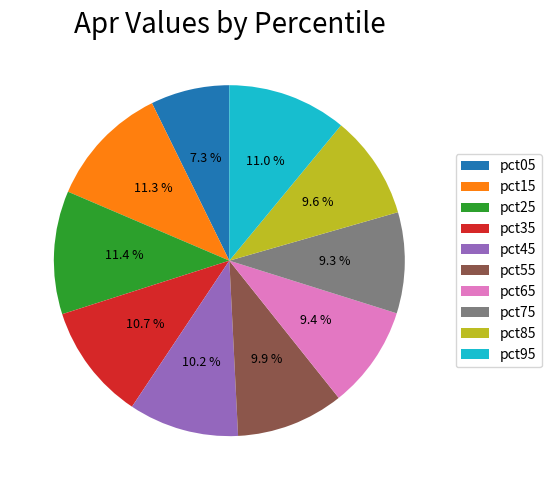

What is the smallest slice in the pie chart?

pct05